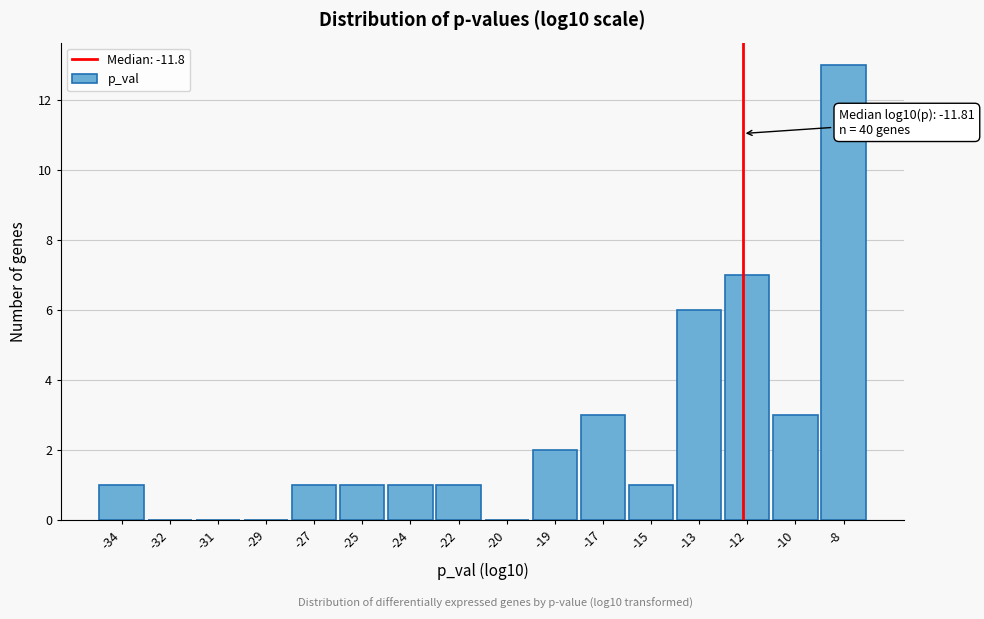

Reading right to left, extract all data points from this chart.

-8=13	-10=3	-12=7	-13=6	-15=1	-17=3	-19=2	-20=0	-22=1	-24=1	-25=1	-27=1	-29=0	-31=0	-32=0	-34=1